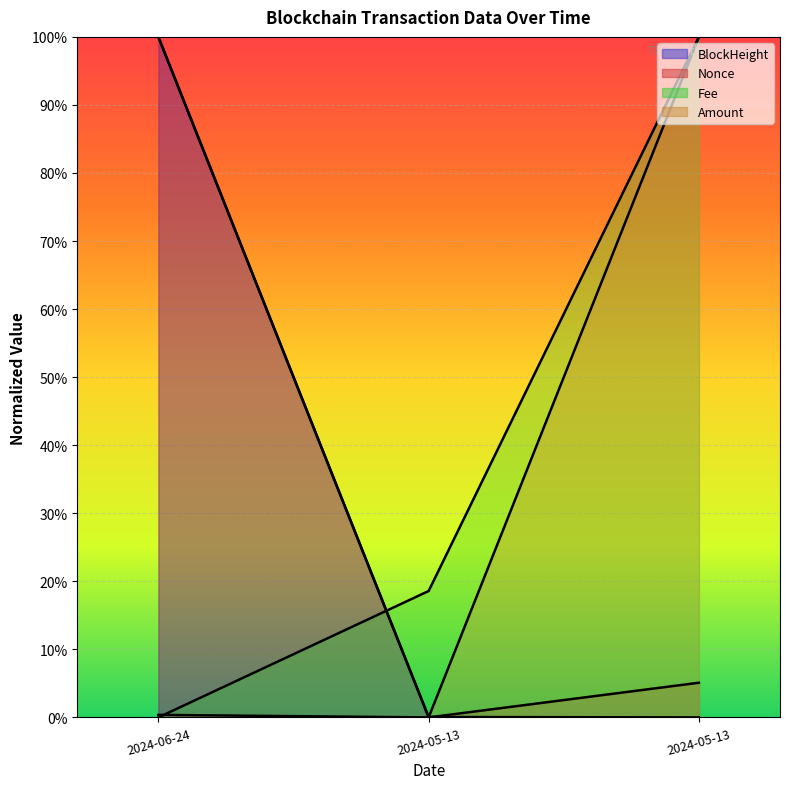

Is the value of Amount at 2024-05-13 greater than the value of BlockHeight at 2024-05-13?

No